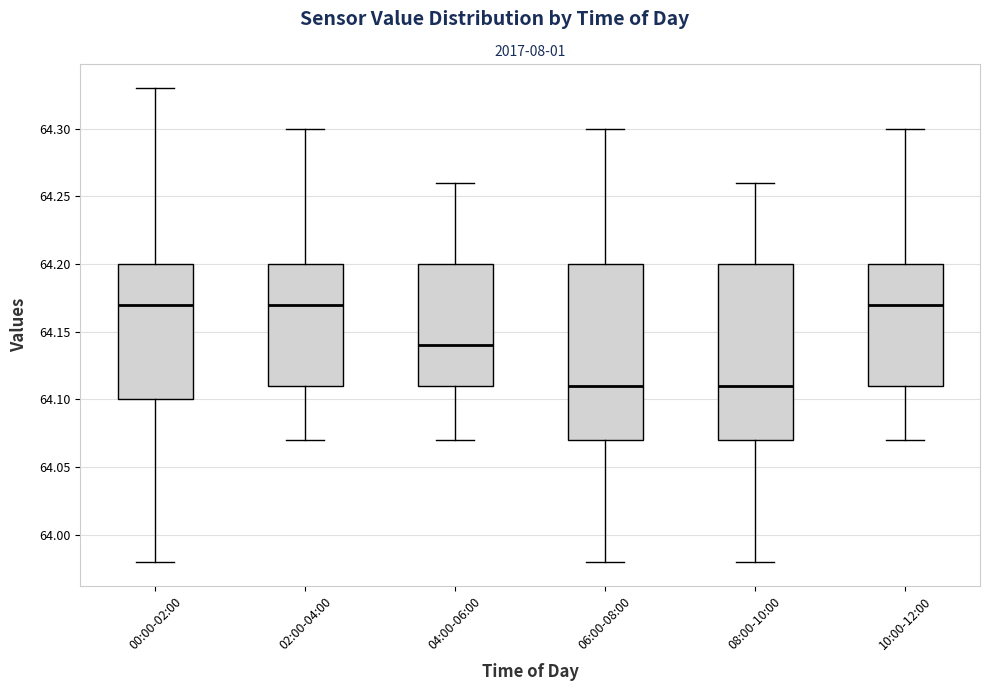

Reading left to right, read every box against the y-axis: the position of its median line, the range the box covers, and the ends of its whiskers. The values are not printed on the chart, so give them approximately, as read against the axis.

00:00-02:00: median 64.17, box 64.10 to 64.20, whiskers 63.98 to 64.33
02:00-04:00: median 64.17, box 64.11 to 64.20, whiskers 64.07 to 64.30
04:00-06:00: median 64.14, box 64.11 to 64.20, whiskers 64.07 to 64.26
06:00-08:00: median 64.11, box 64.07 to 64.20, whiskers 63.98 to 64.30
08:00-10:00: median 64.11, box 64.07 to 64.20, whiskers 63.98 to 64.26
10:00-12:00: median 64.17, box 64.11 to 64.20, whiskers 64.07 to 64.30